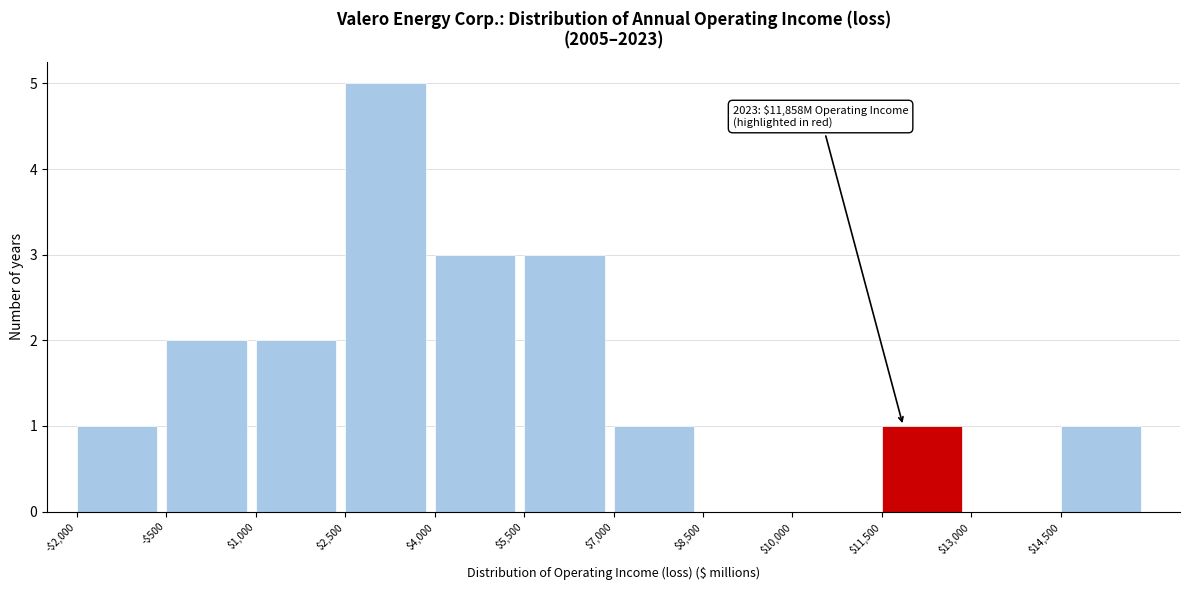

Which category has the highest value across all series?

$2,500